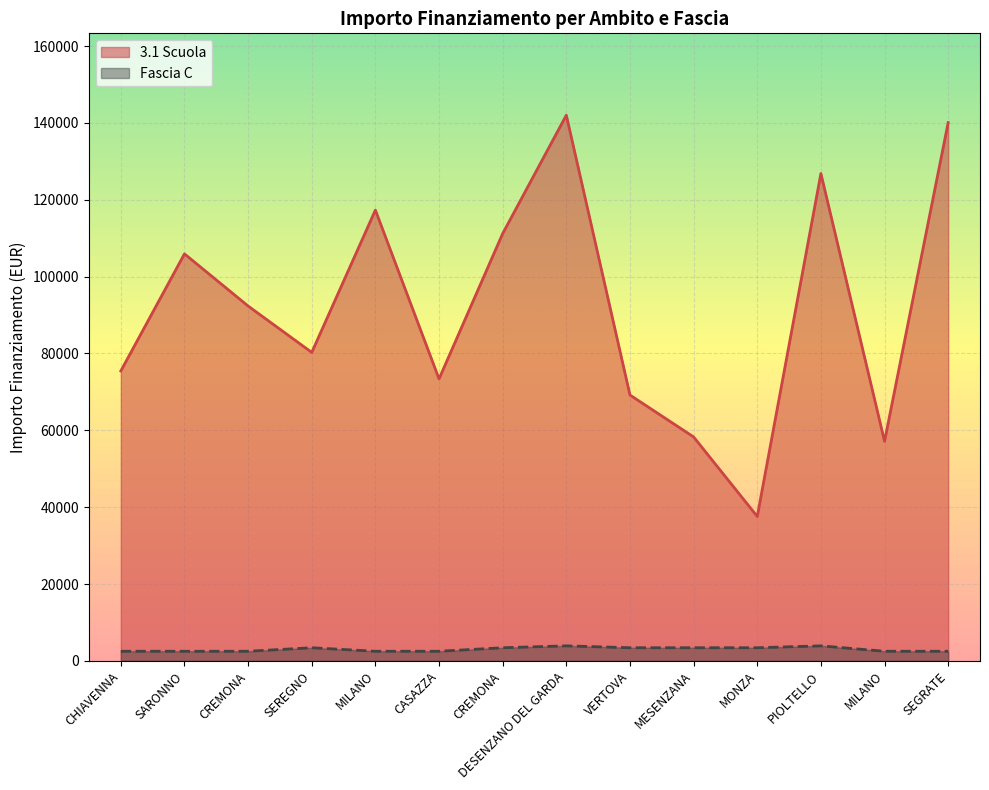

Reading left to right, transcribe all the data shown in this chart.

3.1 Scuola: CHIAVENNA=75442.6	SARONNO=105915.0	CREMONA=92341.9	SEREGNO=80270.1	MILANO=117311.1	CASAZZA=73375.7	CREMONA=111198.7	DESENZANO DEL GARDA=142004.3	VERTOVA=69180.1	MESENZANA=58273.5	MONZA=37577.6	PIOLTELLO=126823.9	MILANO=57143.9	SEGRATE=140087.5
Fascia C: CHIAVENNA=2498.0	SARONNO=2498.0	CREMONA=2498.0	SEREGNO=3413.0	MILANO=2498.0	CASAZZA=2498.0	CREMONA=3413.0	DESENZANO DEL GARDA=3903.0	VERTOVA=3413.0	MESENZANA=3413.0	MONZA=3413.0	PIOLTELLO=3903.0	MILANO=2498.0	SEGRATE=2498.0